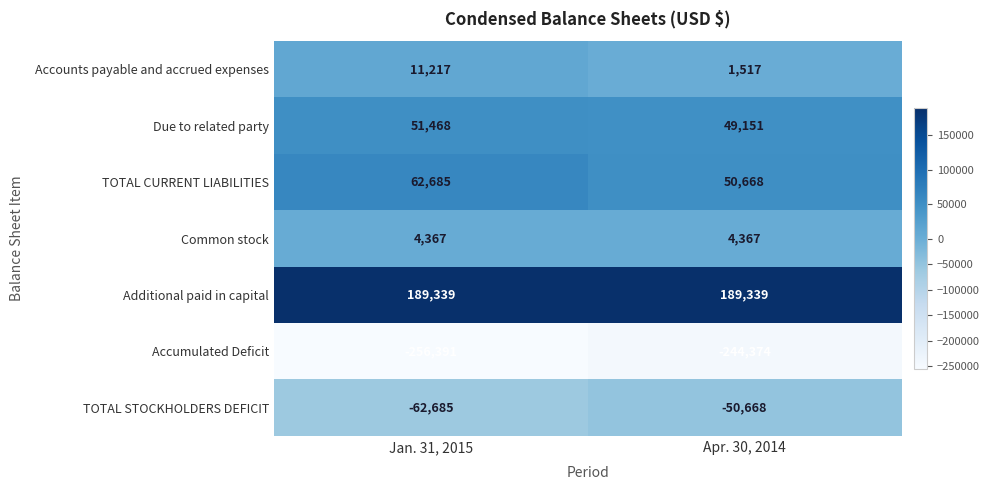

Which series has the largest total across all categories?

Additional paid in capital